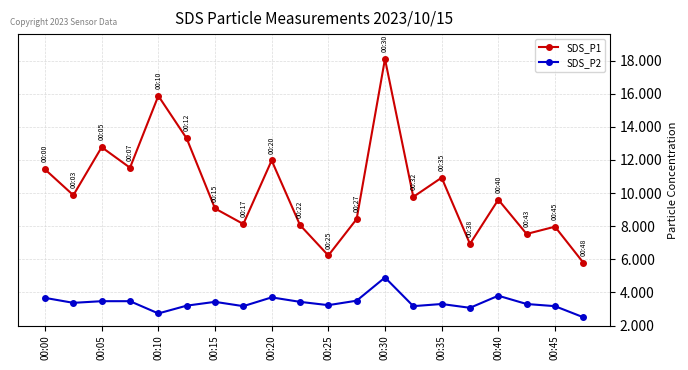

Rank the series by their maximum value, from lowest to highest.

SDS_P2, SDS_P1